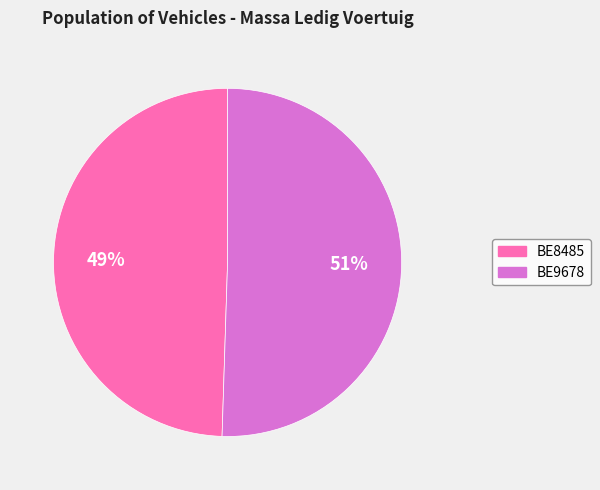

To the nearest percent, what percentage of the pie is BE8485?

49%